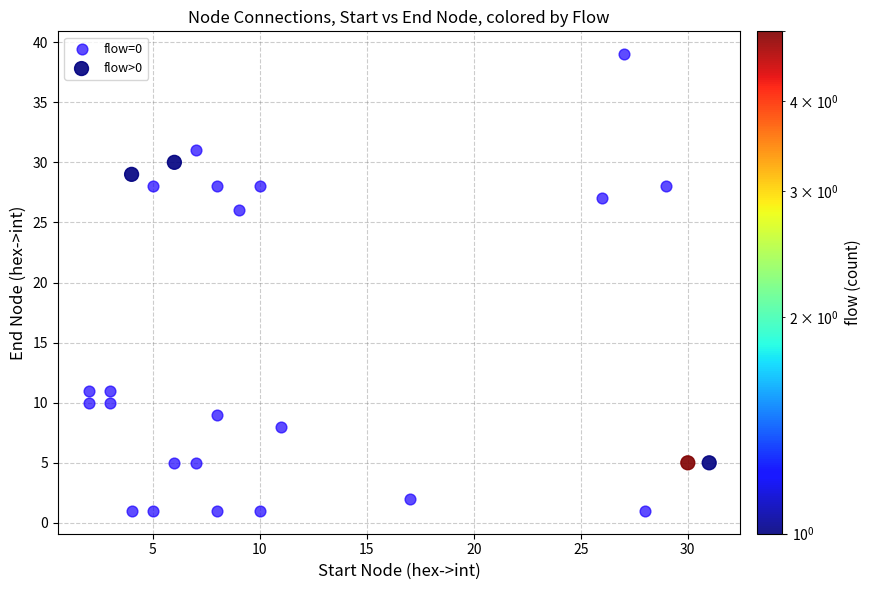

What are all the series names shown in the legend?

flow=0, flow>0